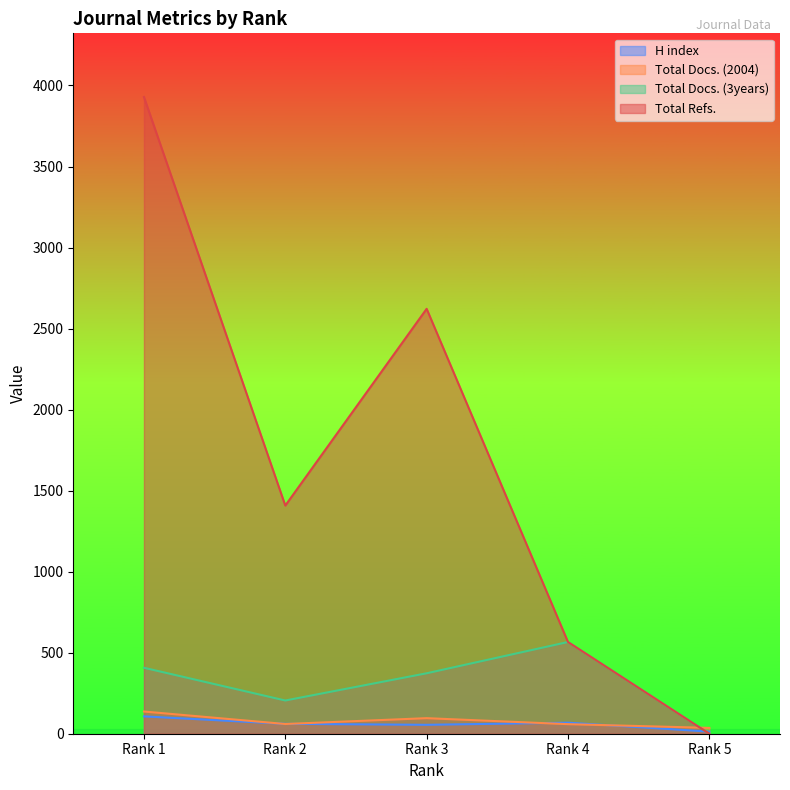

What is the sum of the Total Docs. (3years) values at Rank 5 and Rank 3?

373